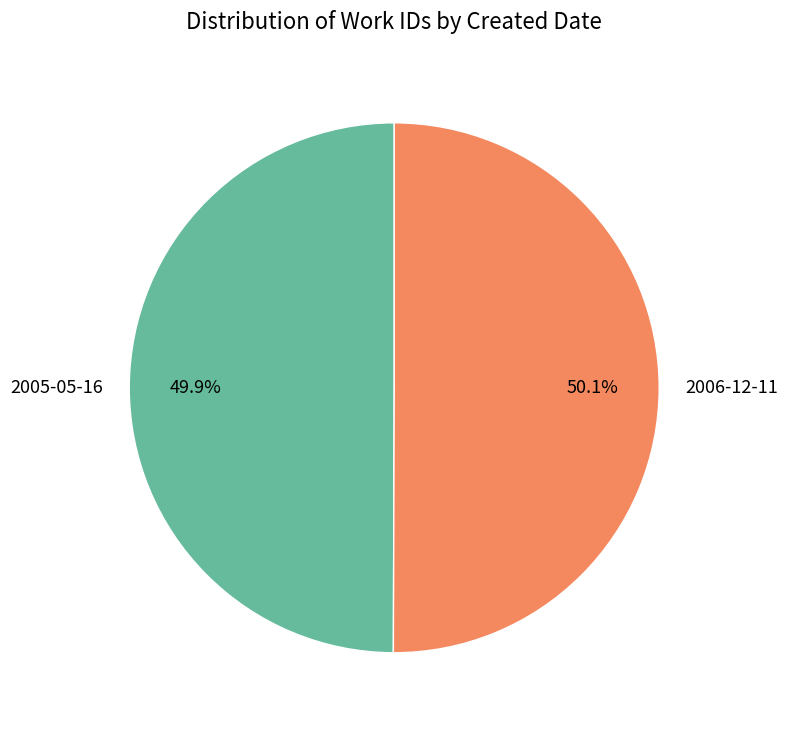

To the nearest percent, what portion does 2006-12-11 represent?

50%